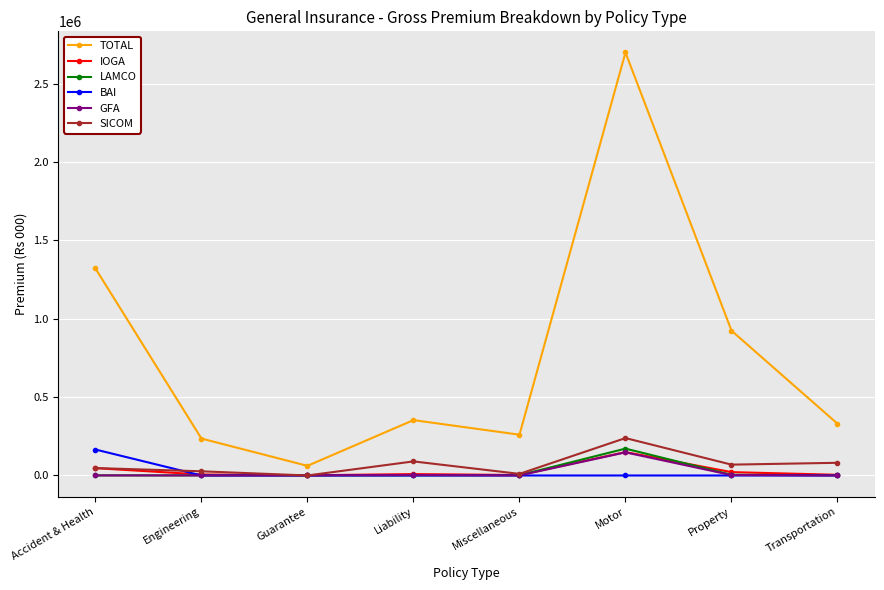

How many interior local valleys does the TOTAL series have?

2